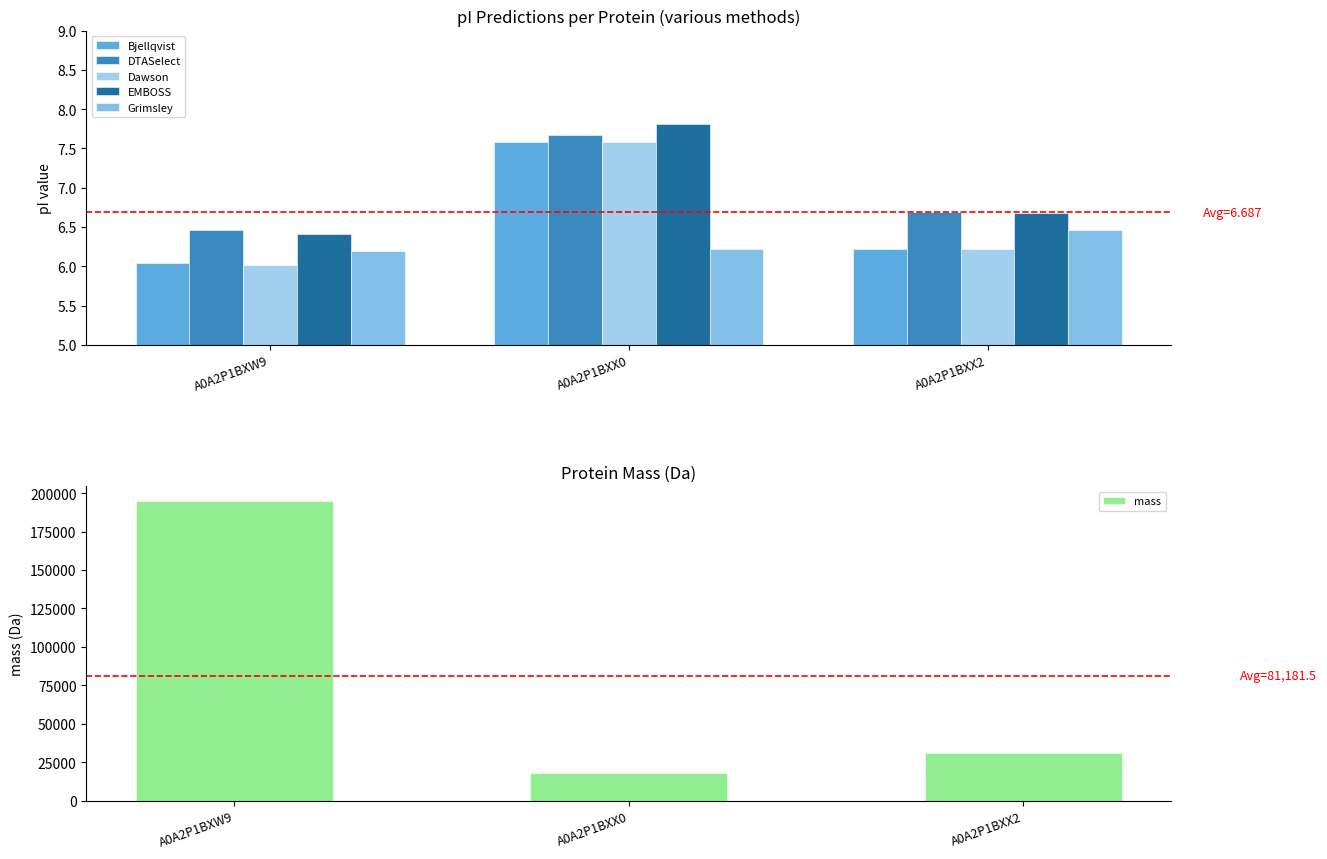

Count the number of data series in this chart.

6